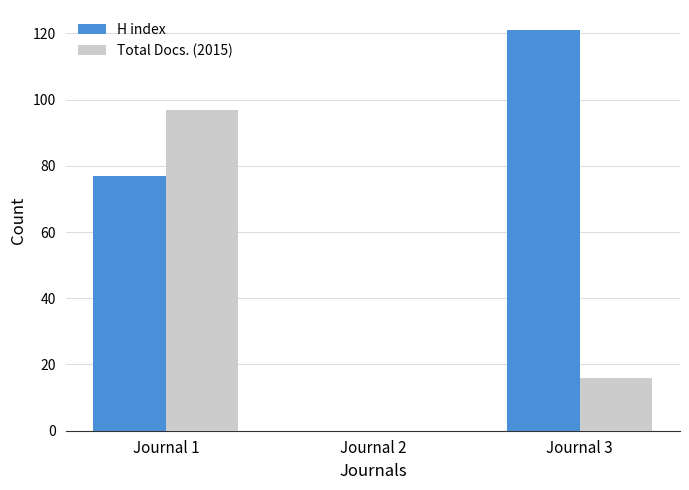

The H index series shows 77 at Journal 1. True or false?

True